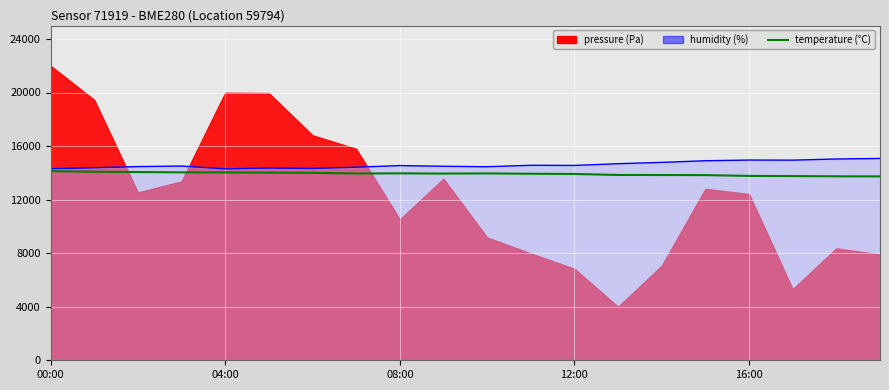

What is the label of the 9th point from the left?

08:00